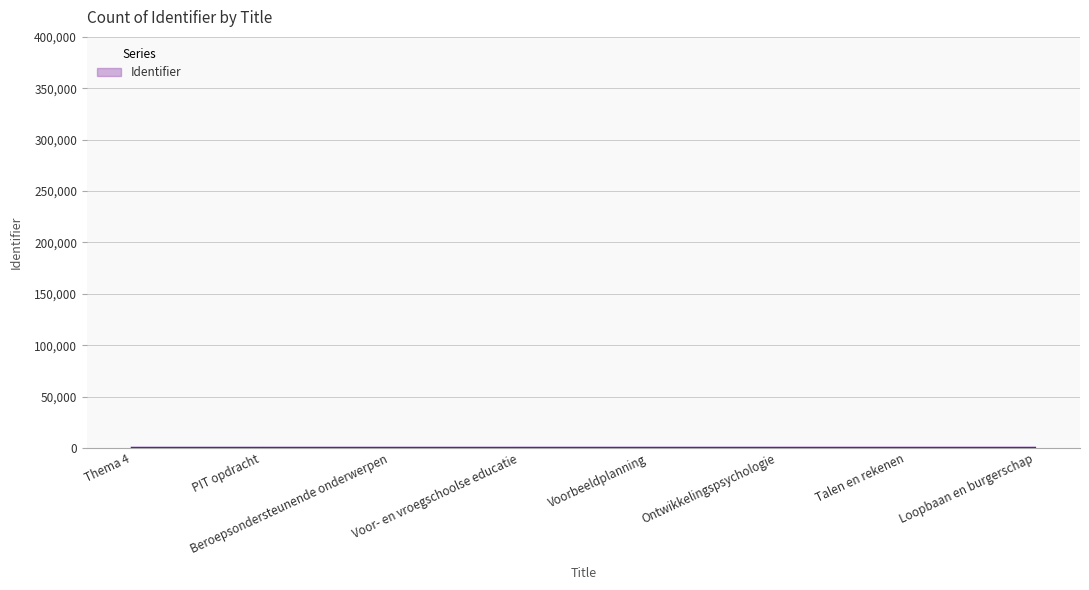

What is the sum of all values?

50